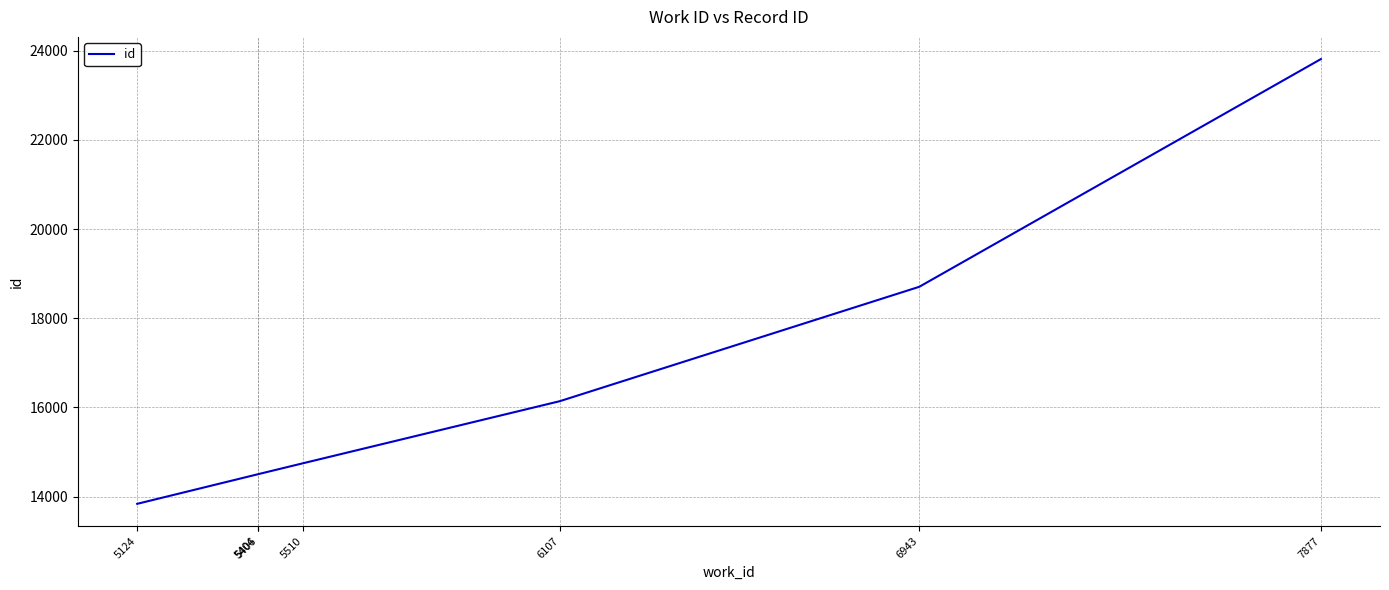

Where is the data nearest to the value 18824?

6943